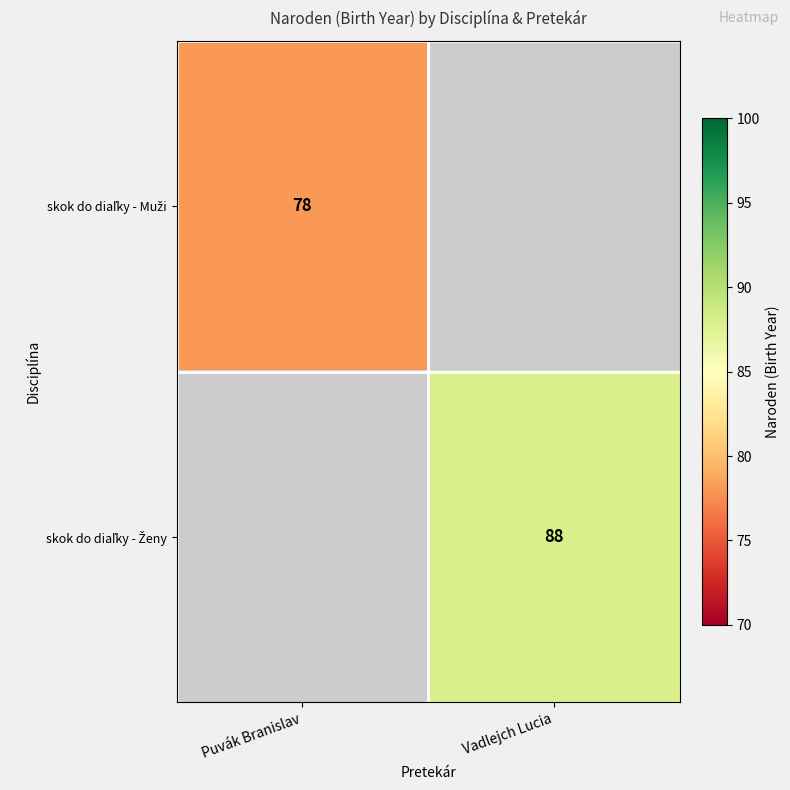

Which series has the largest range (max minus min)?

skok do diaľky - Muži